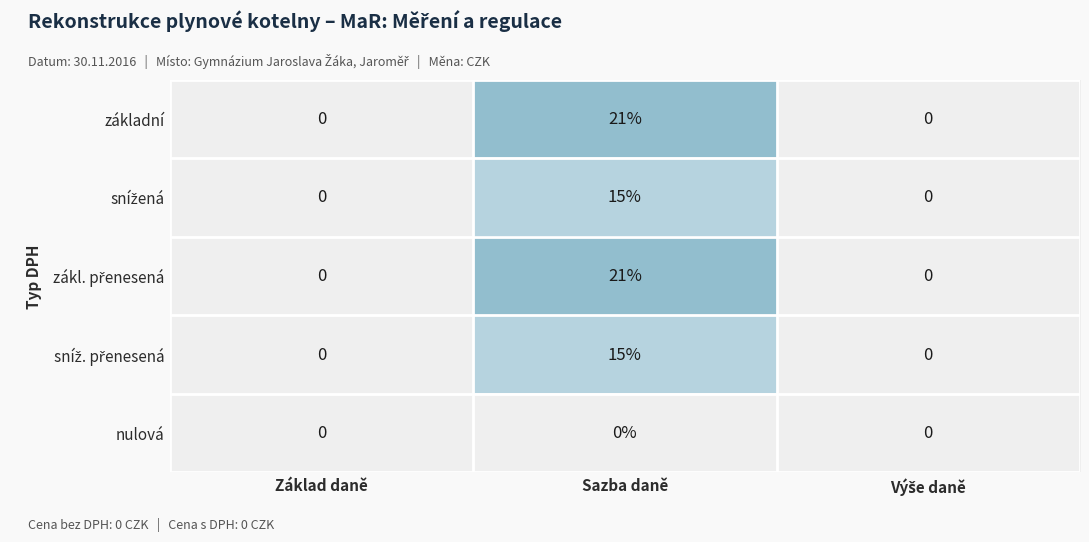

At which category is the sum across all series the highest?

Sazba daně